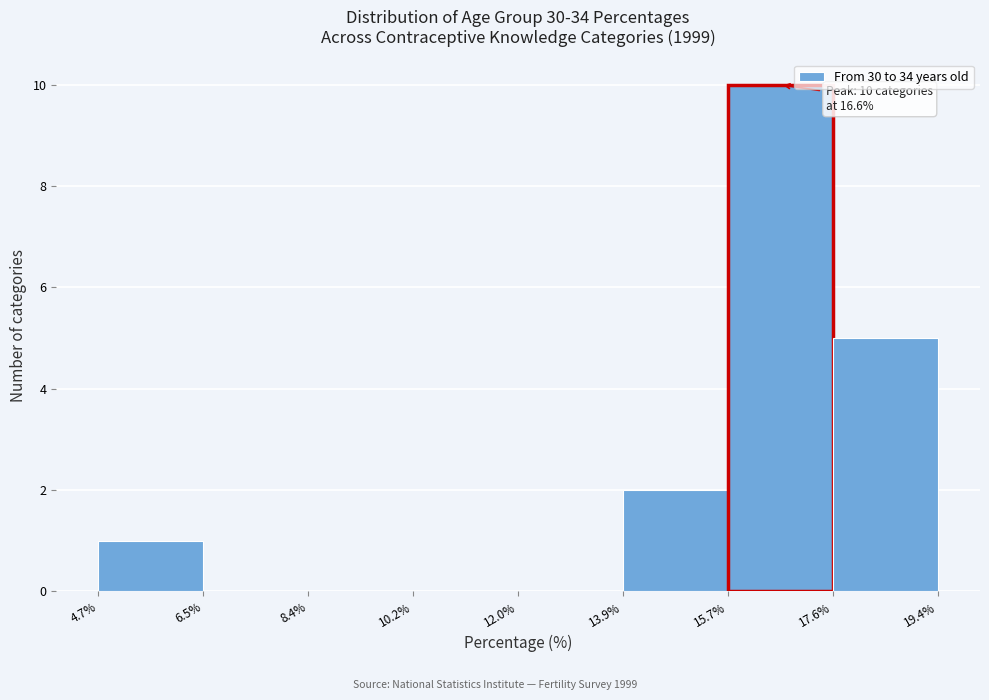

Over which range of the x-axis is the bar tallest?

15.7% to 17.6%